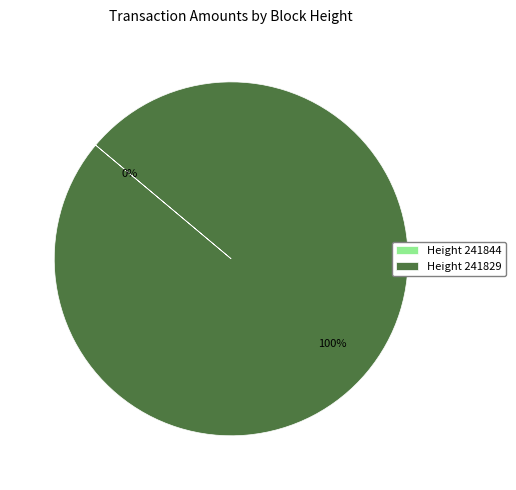

Which slice represents more than half of the pie?

Height 241829